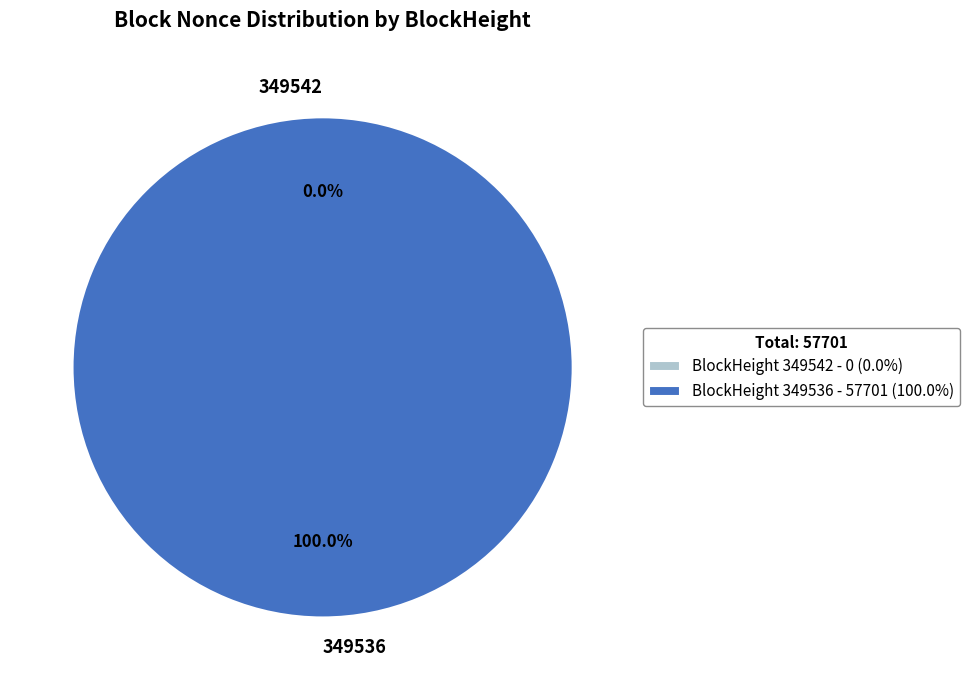

Is it true that 349536 is 99% of the pie?

False